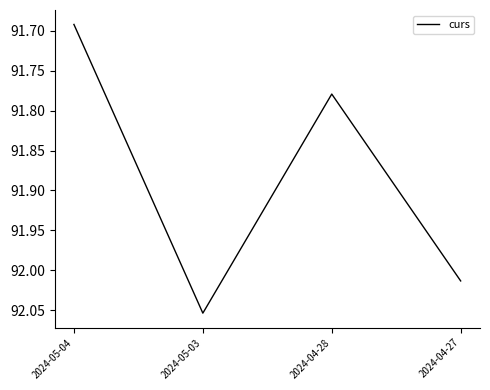

Approximately how many times larger is the value at 2024-04-28 compared to 2024-05-03?

1.0